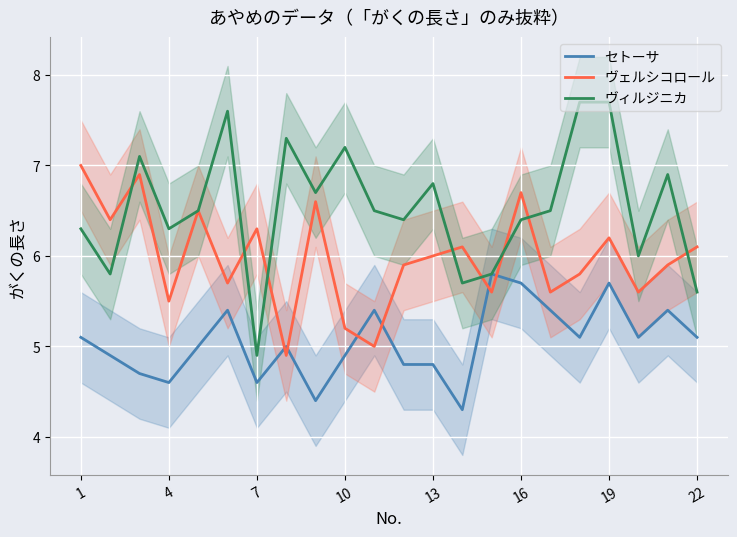

Rank the series by their maximum value, from highest to lowest.

ヴィルジニカ, ヴェルシコロール, セトーサ